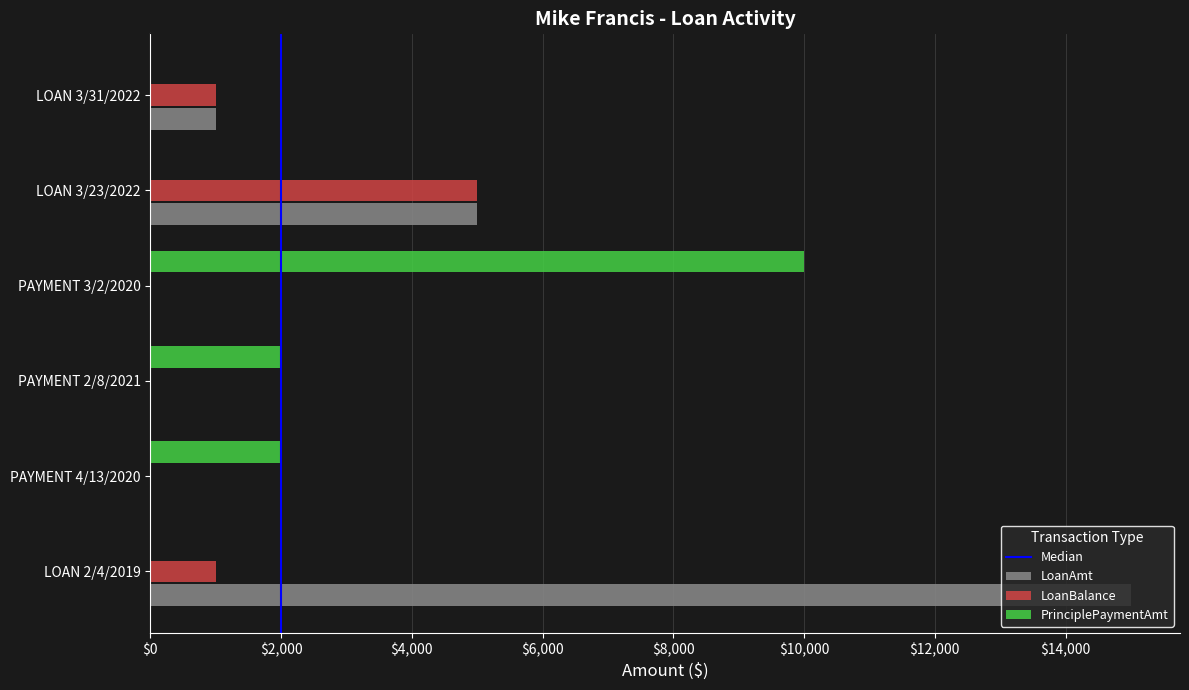

Which series has the largest total across all categories?

LoanAmt